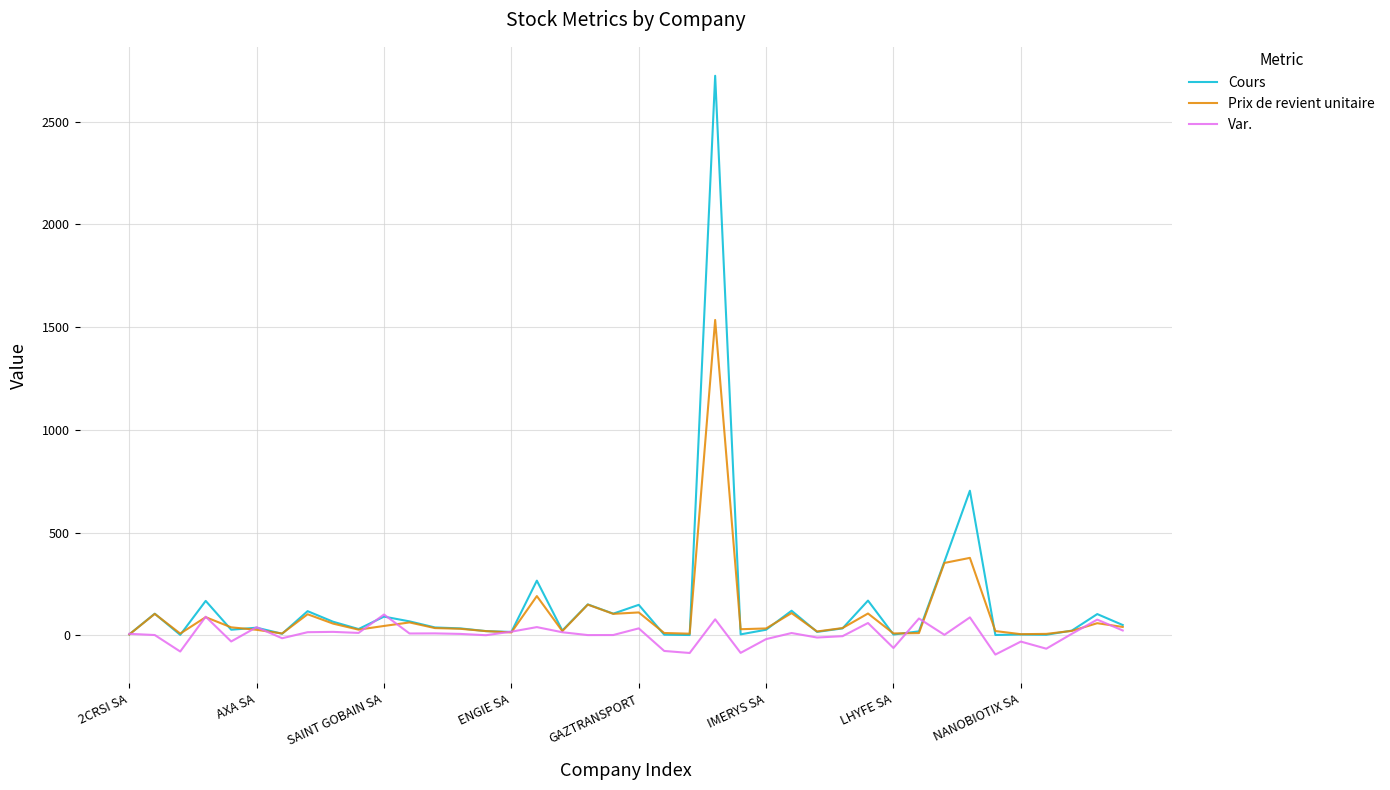

What is the greatest value displayed?

2724.0